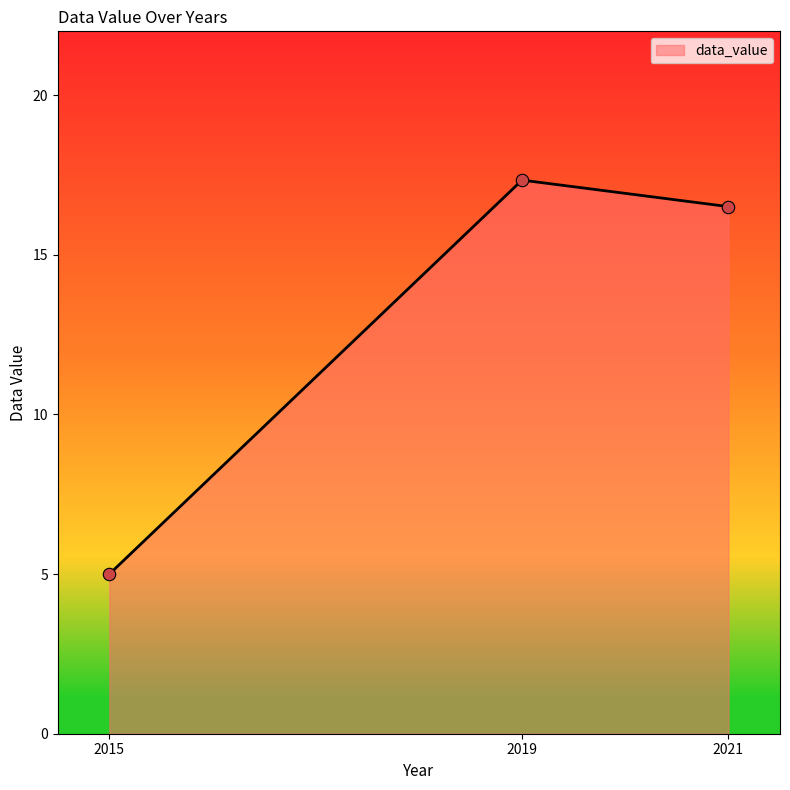

What is the ratio of the value at 2015 to the value at 2021?

0.3